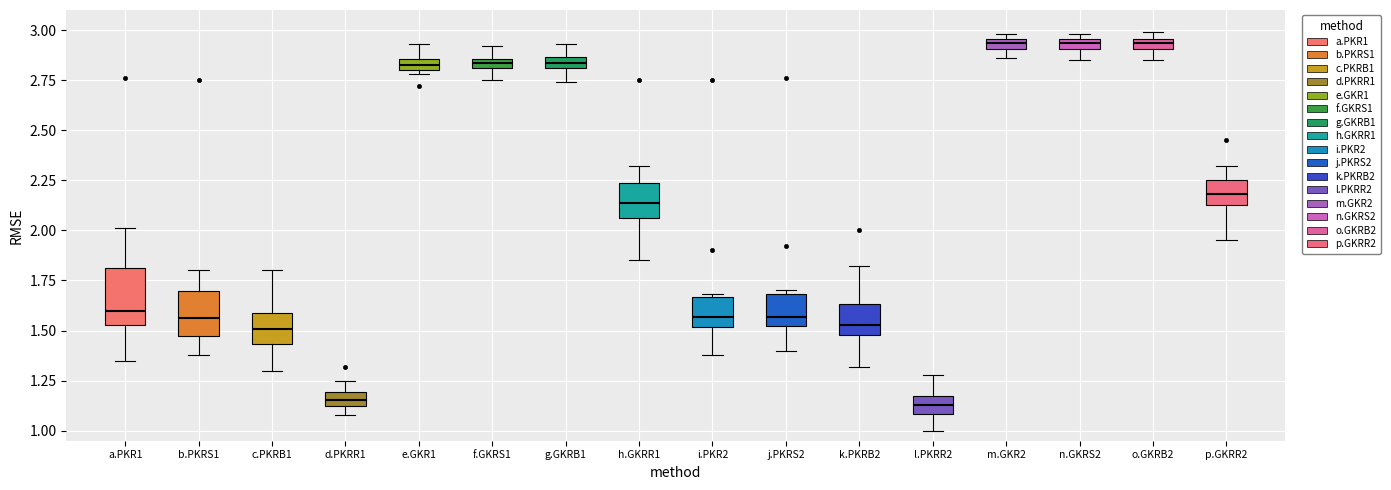

Which box is the tallest, from its lower edge to its upper edge?

a.PKR1